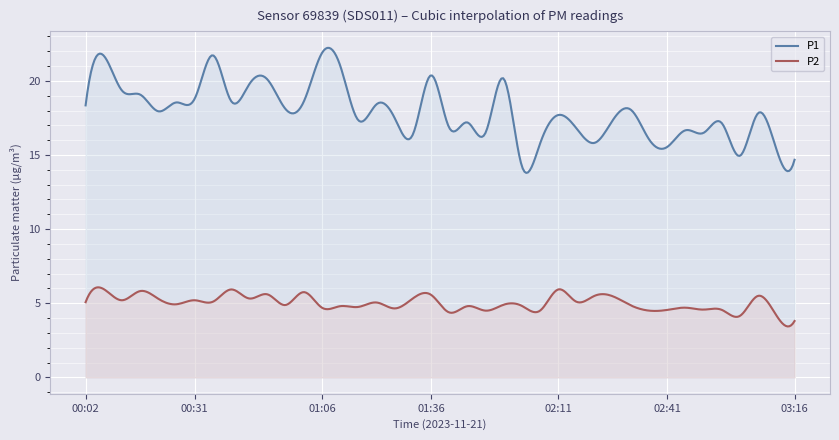

How many categories are shown in the chart?

400